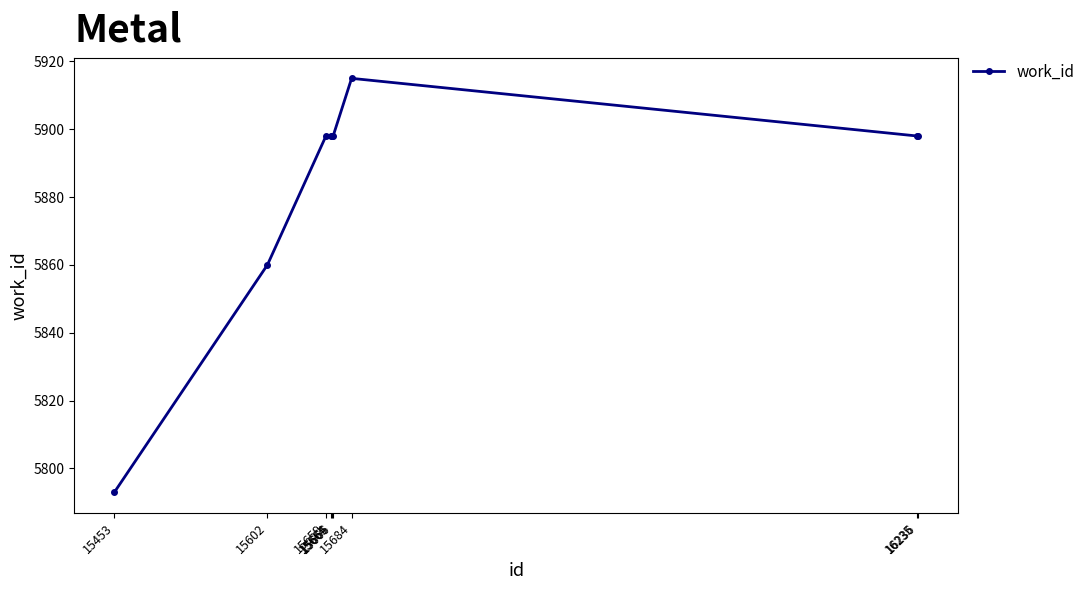

True or false: the data has more than 0 interior local peaks.

True